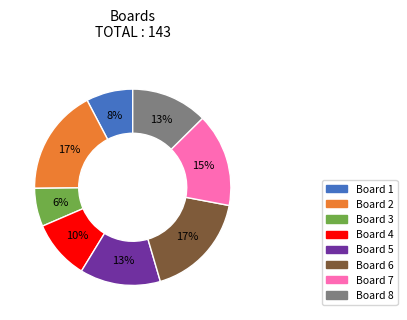

Is there any slice that represents more than half of the pie?

No